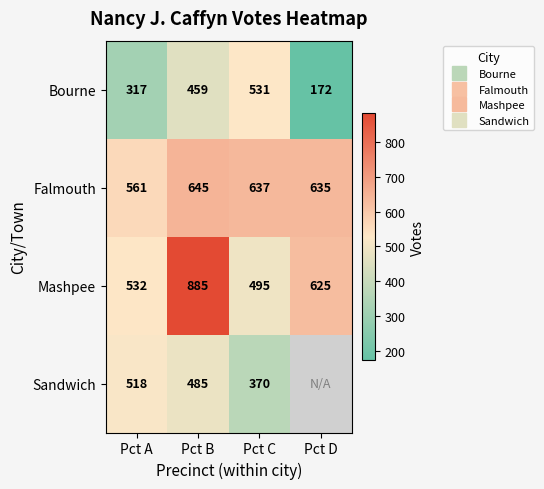

At which category is the sum across all series the highest?

Pct B